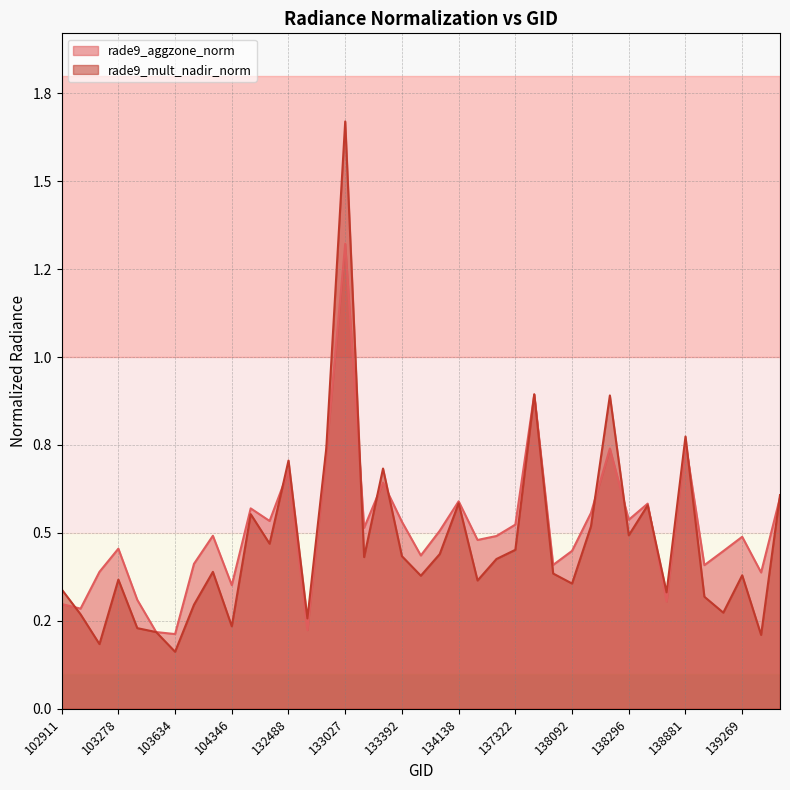

How many times do rade9_aggzone_norm and rade9_mult_nadir_norm cross each other?

10